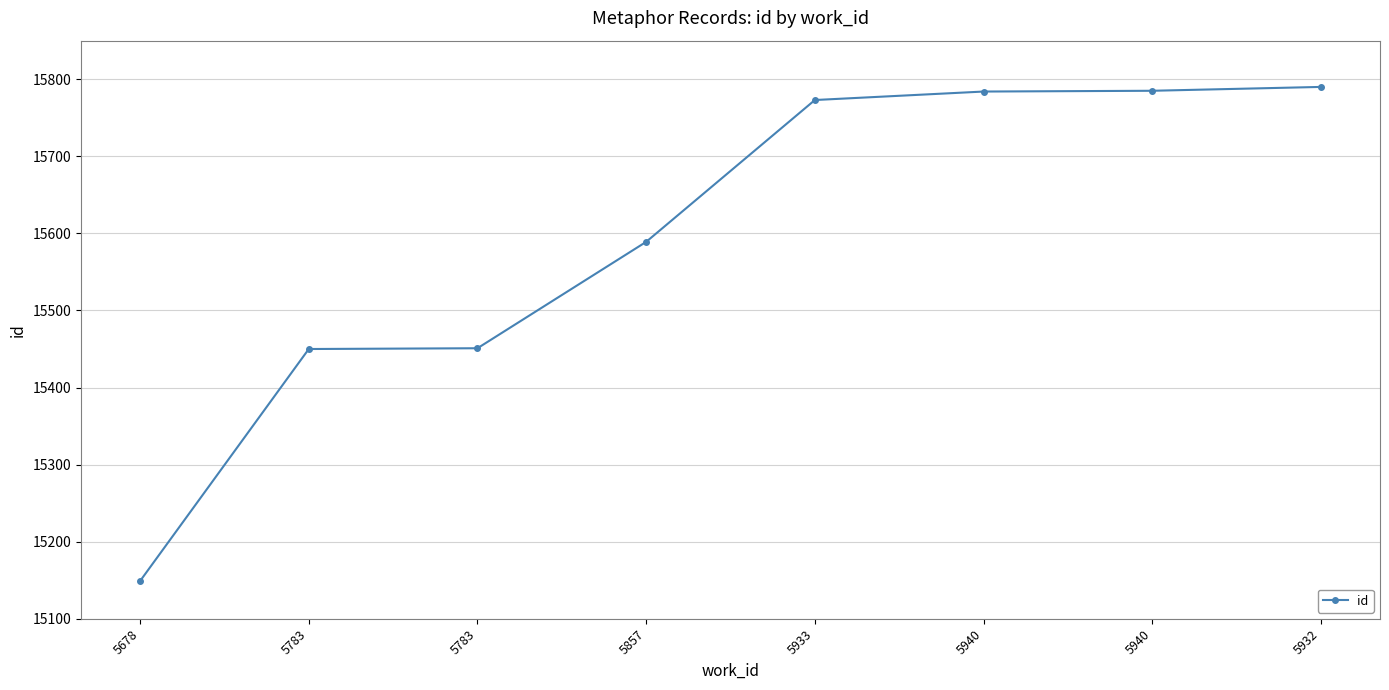

Reading right to left, what are all the values shown in this chart?

15790	15785	15784	15773	15589	15451	15450	15149